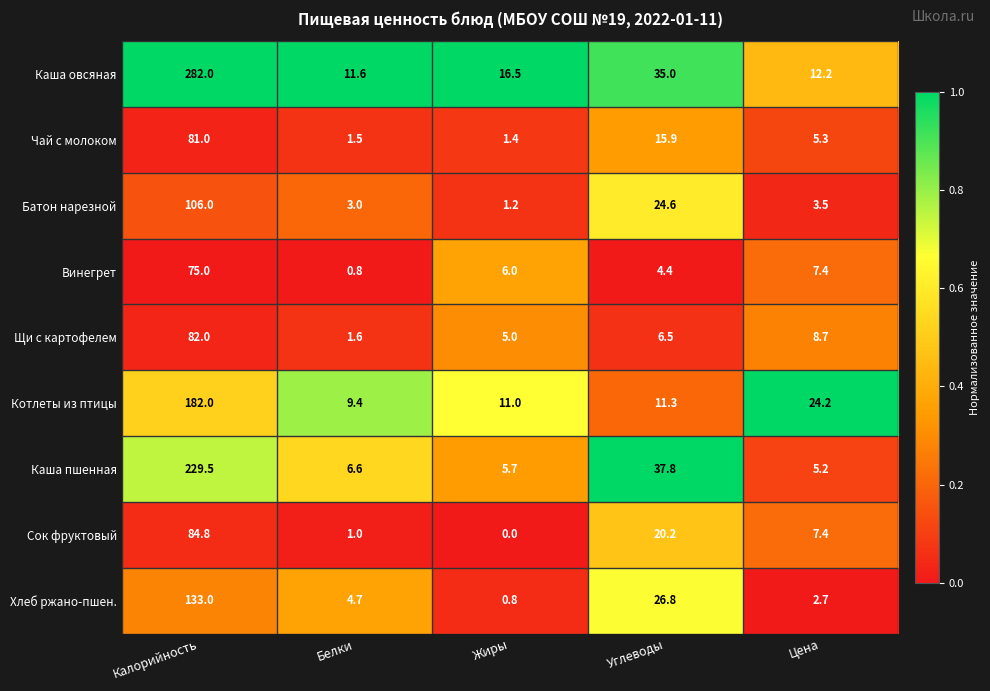

What is the difference between the second highest and minimum values in the Чай с молоком series?

14.5